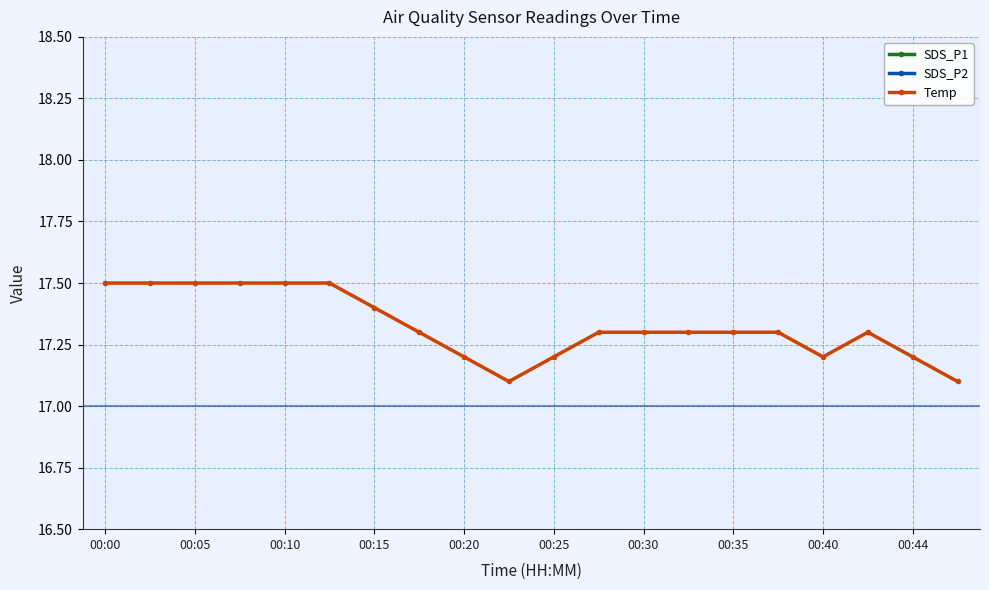

True or false: Temp has more than 0 points higher than both neighbors.

True